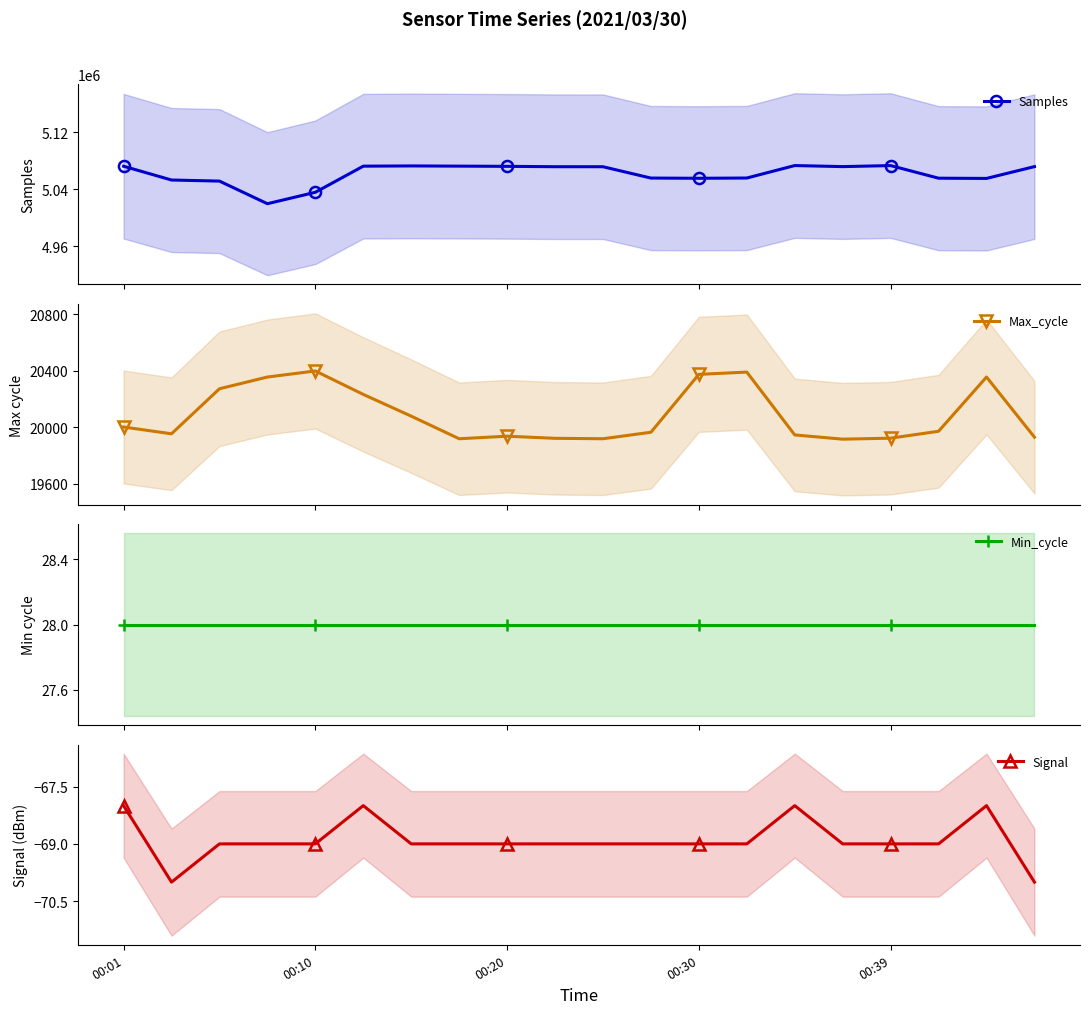

Reading left to right, extract all data points from this chart.

Samples: 5072516	5053178	5051659	5019925	5035951	5072608	5072941	5072647	5072353	5071842	5071815	5055906	5055616	5055972	5073460	5071976	5073413	5055726	5055408	5071989
Max_cycle: 20003	19955	20274	20357	20400	20234	20080	19920	19938	19923	19920	19966	20376	20392	19947	19917	19924	19973	20357	19931
Min_cycle: 28	28	28	28	28	28	28	28	28	28	28	28	28	28	28	28	28	28	28	28
Signal: -68	-70	-69	-69	-69	-68	-69	-69	-69	-69	-69	-69	-69	-69	-68	-69	-69	-69	-68	-70